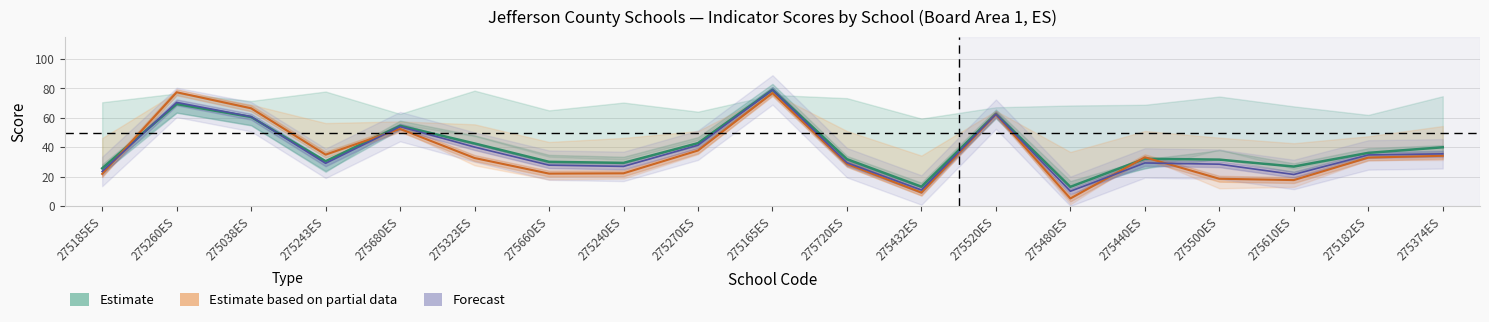

What is the sum of all Estimate based on partial data values?

687.3